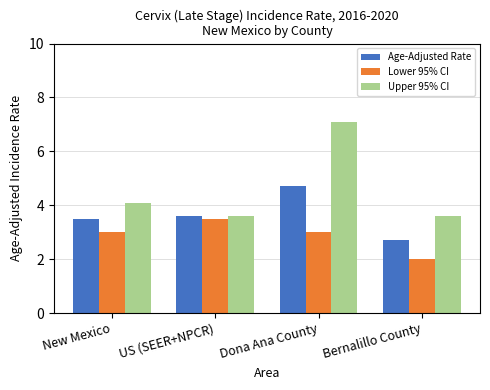

What is the sum of all Age-Adjusted Rate values?

14.5